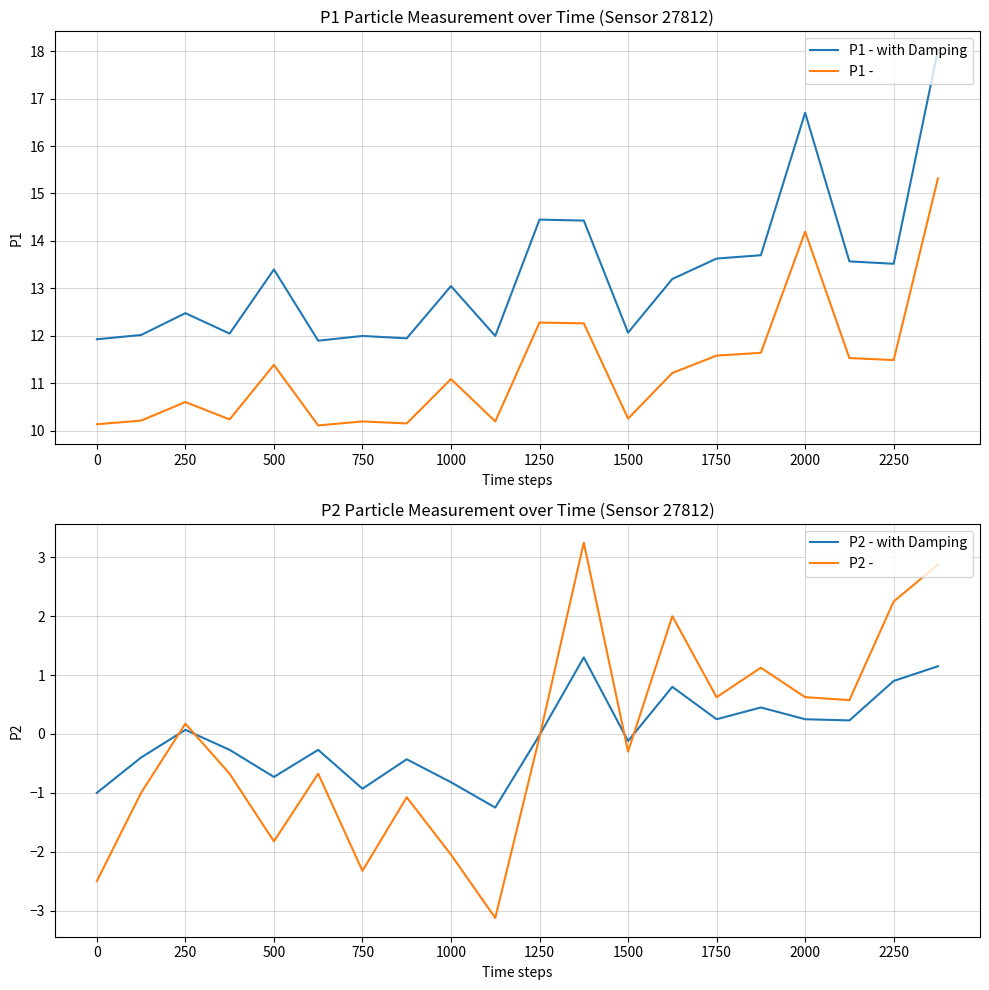

What is the lowest value of the P2 - with Damping series?

-1.2